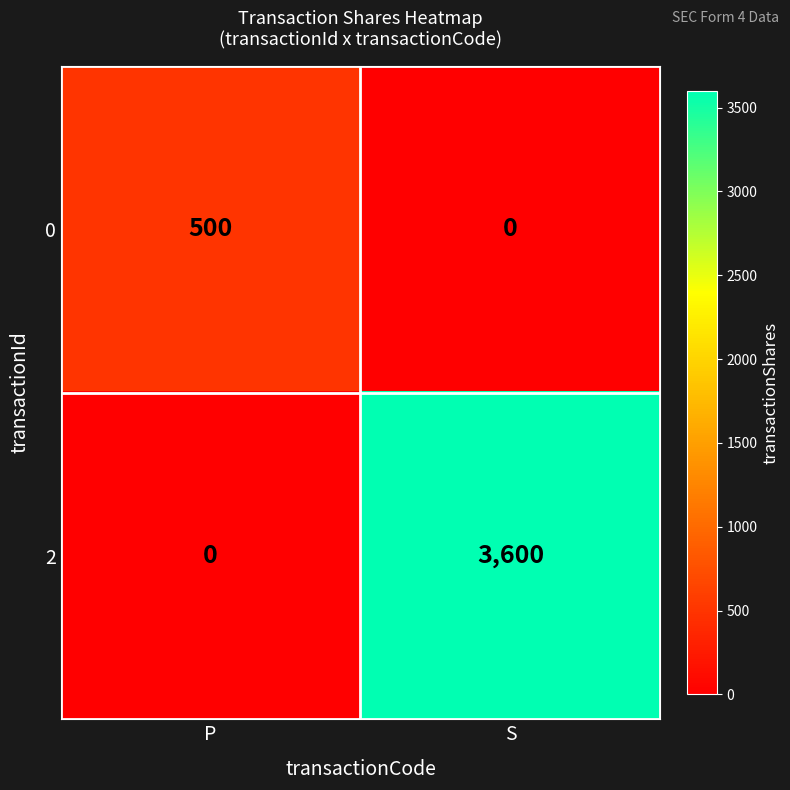

Count the number of categories in the chart.

2